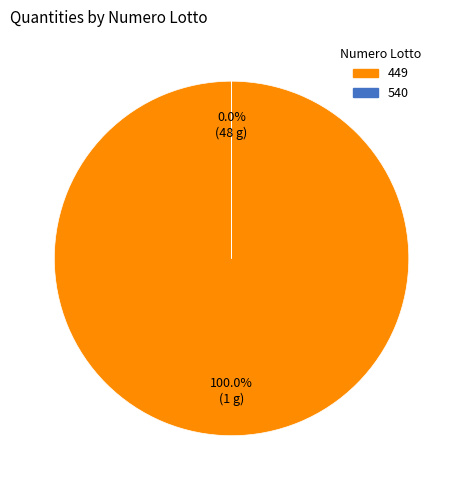

To the nearest percent, what is the combined percentage of 540 and 449?

100%